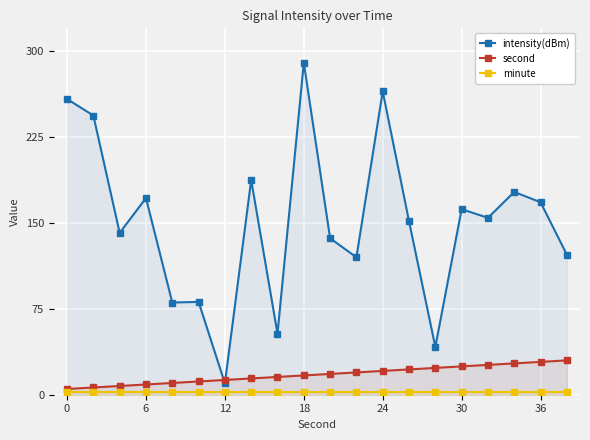

The second series shows 26.9 at 18. True or false?

False